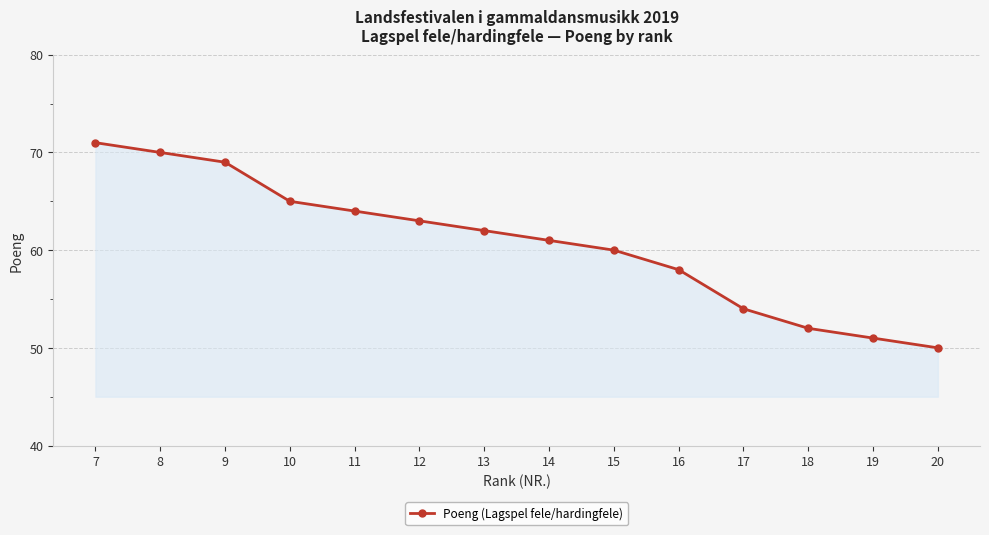

The chart shows a value of 71 at 7. True or false?

True